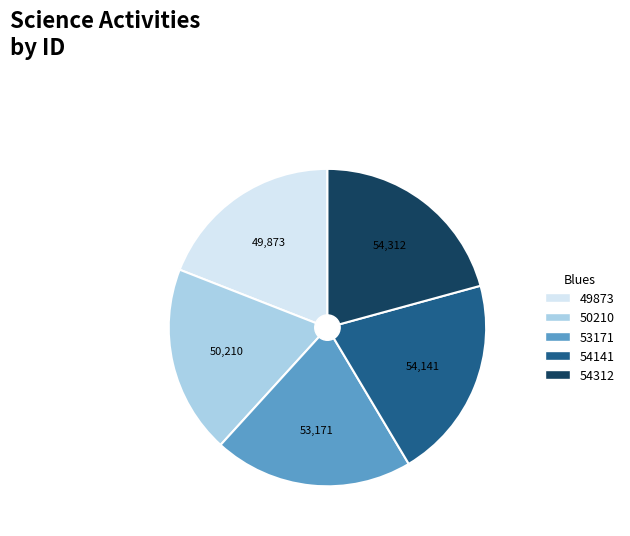

Count the number of slices in the pie.

5